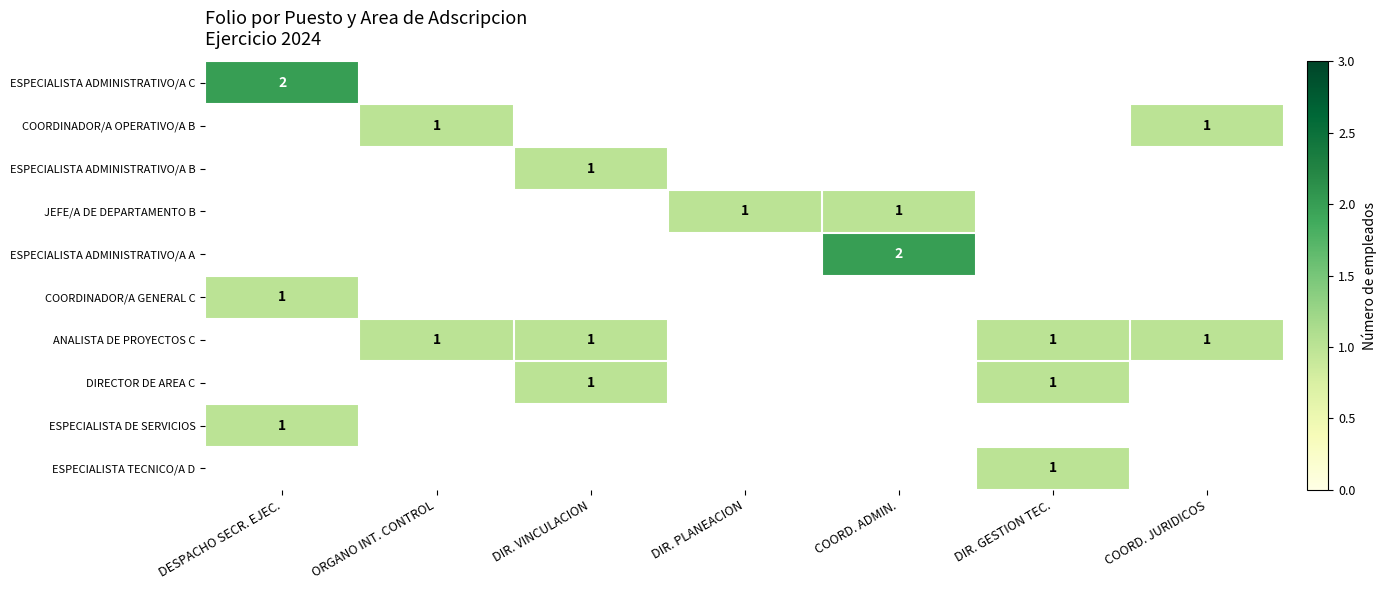

How many values in JEFE/A DE DEPARTAMENTO B are above zero?

2